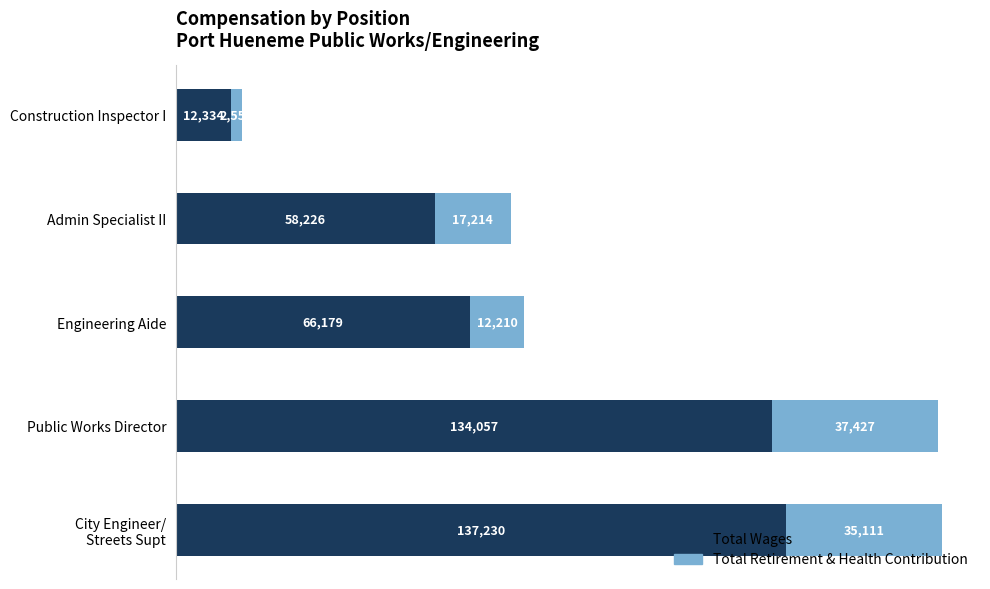

What is the average value of the Total Wages series?

81605